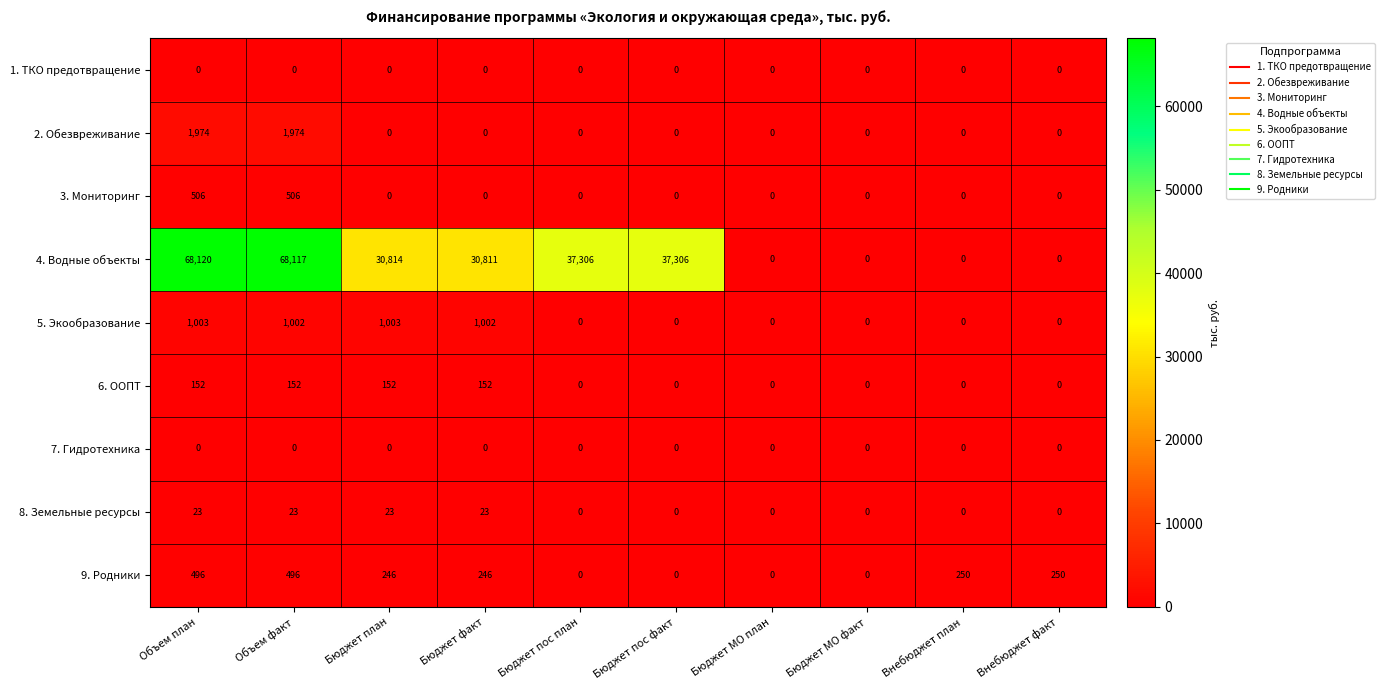

Between Бюджет факт and Внебюджет факт, which series saw the biggest shift?

4. Водные объекты